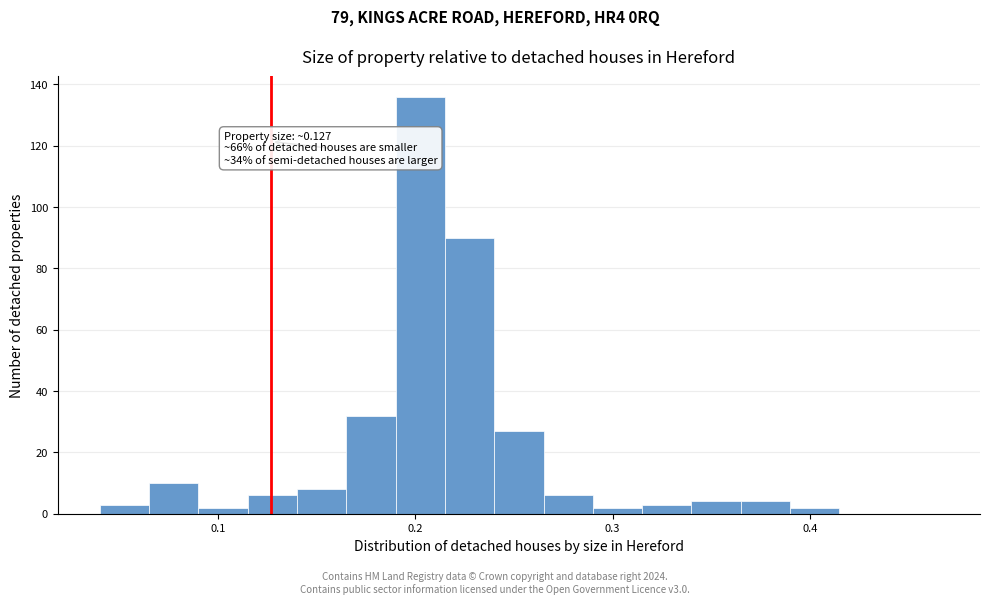

Around what value on the x-axis is the tallest bar? Give the approximate position of its centre, as read against the axis.

0.20